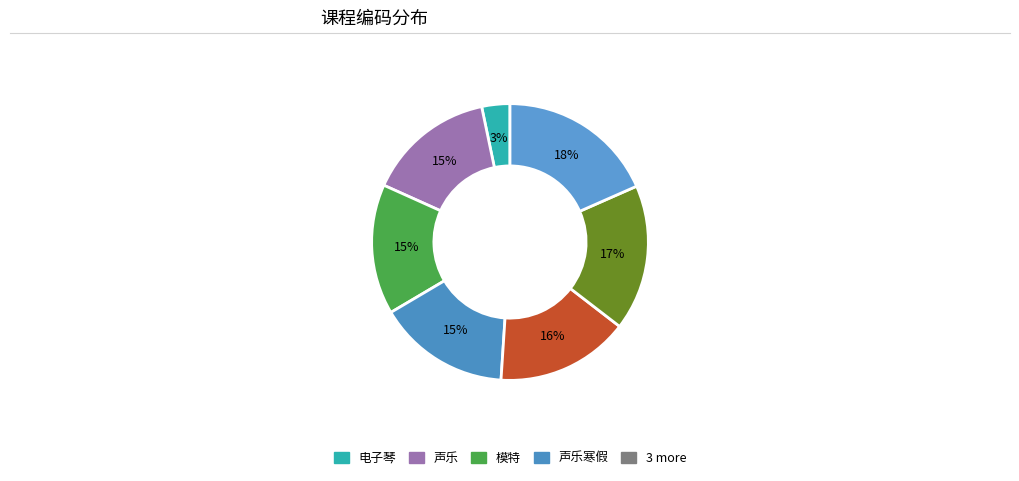

To the nearest percent, what is the average slice percentage?

14%